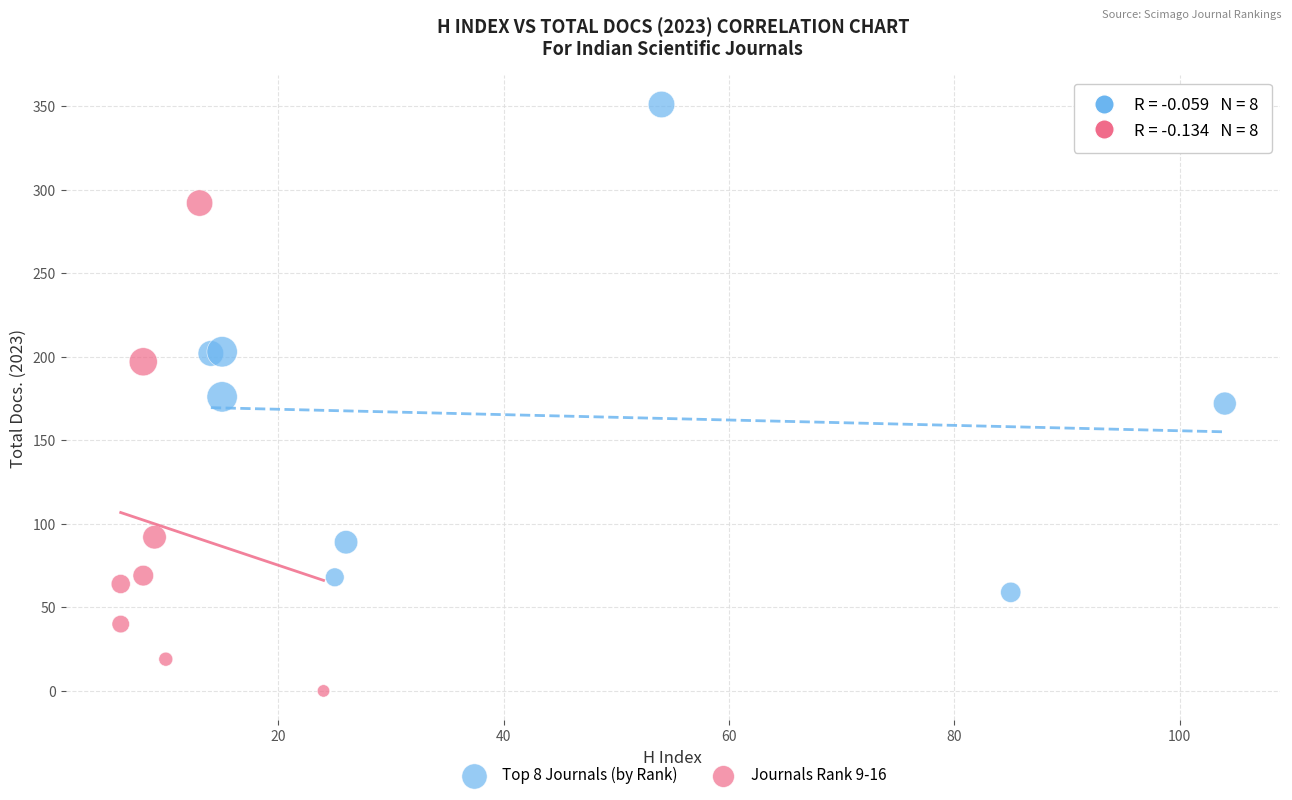

Which series contains the lowest Y value?

Journals Rank 9-16